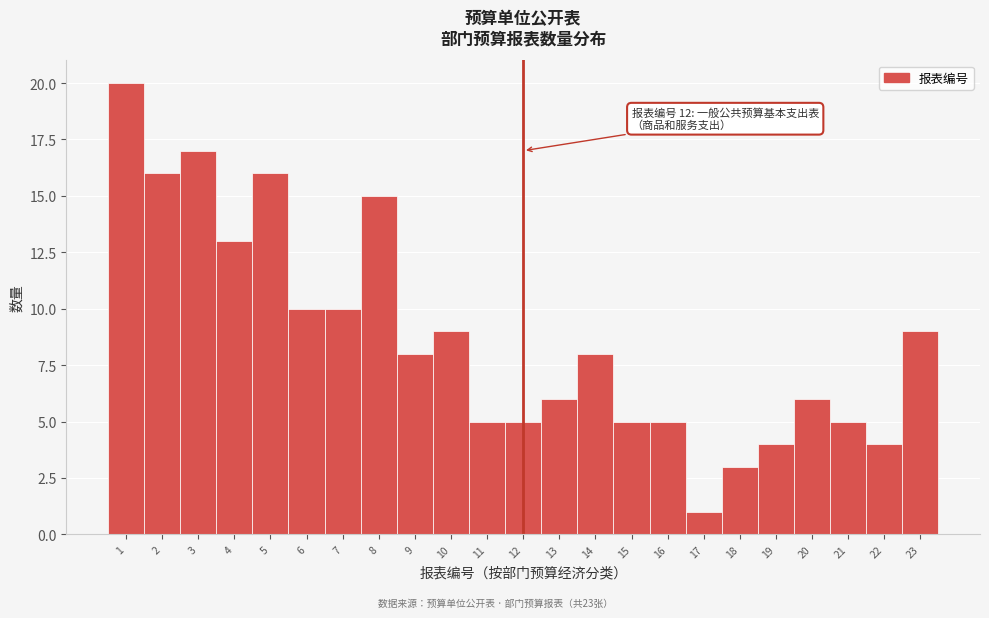

Which range on the x-axis has the tallest bar?

0.5 to 1.5